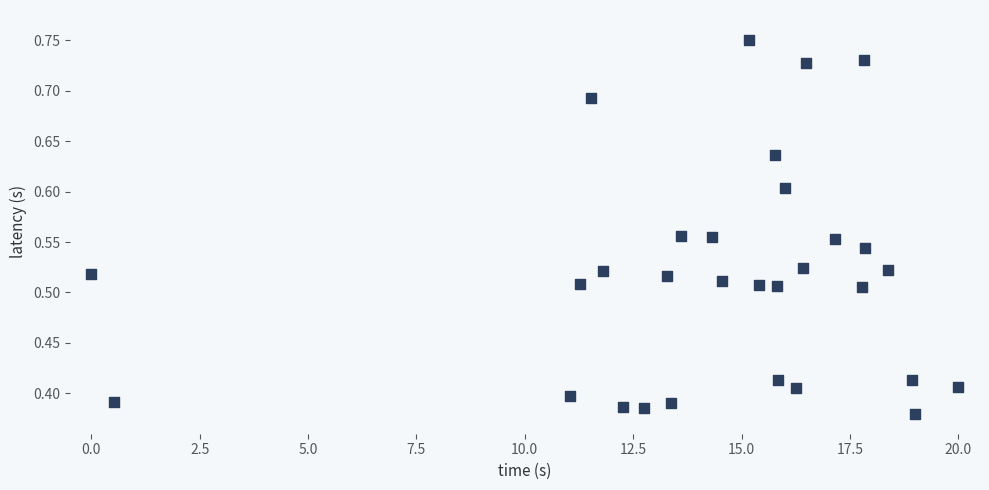

What is the range of X values (max minus min)?

20.0